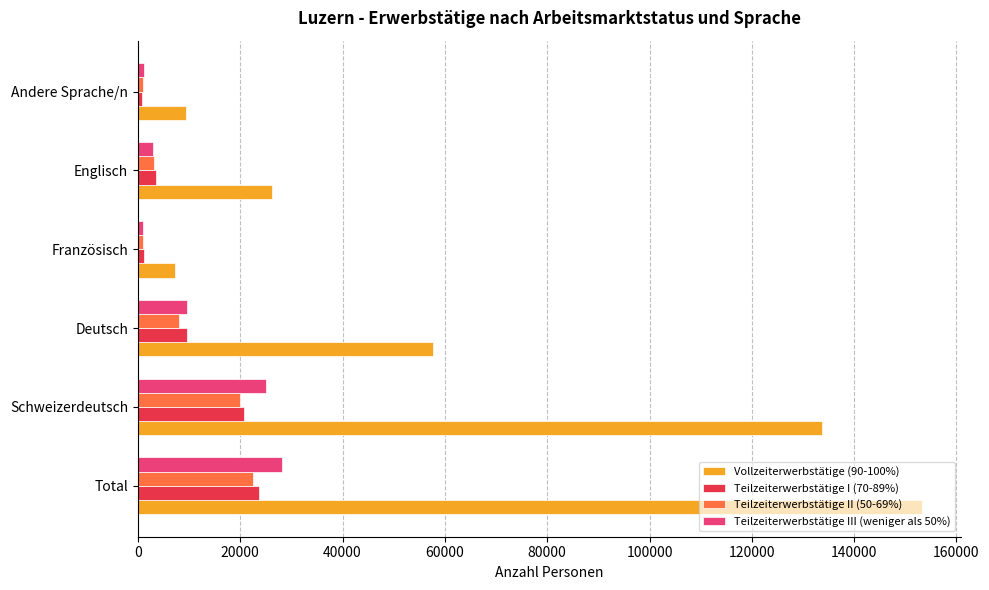

What are all the series names shown in the legend?

Vollzeiterwerbstätige (90-100%), Teilzeiterwerbstätige I (70-89%), Teilzeiterwerbstätige II (50-69%), Teilzeiterwerbstätige III (weniger als 50%)